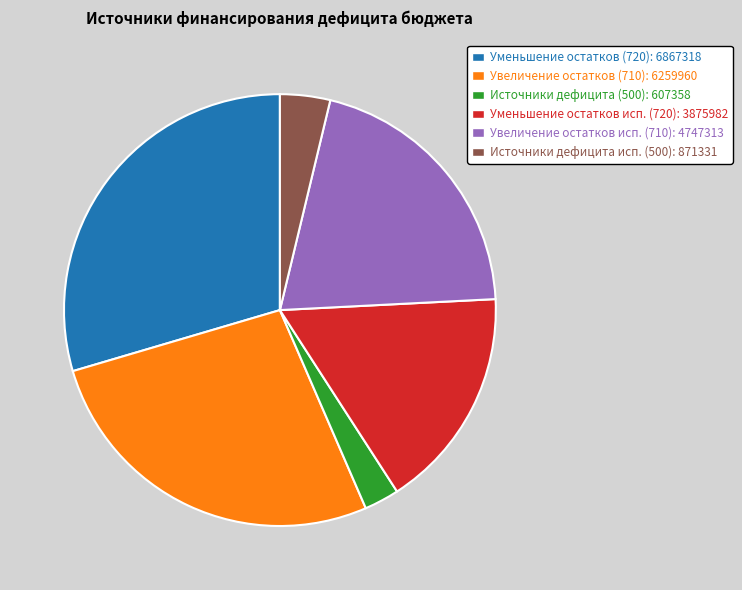

Which category has the smallest portion of the pie?

Источники дефицита (500): 607358